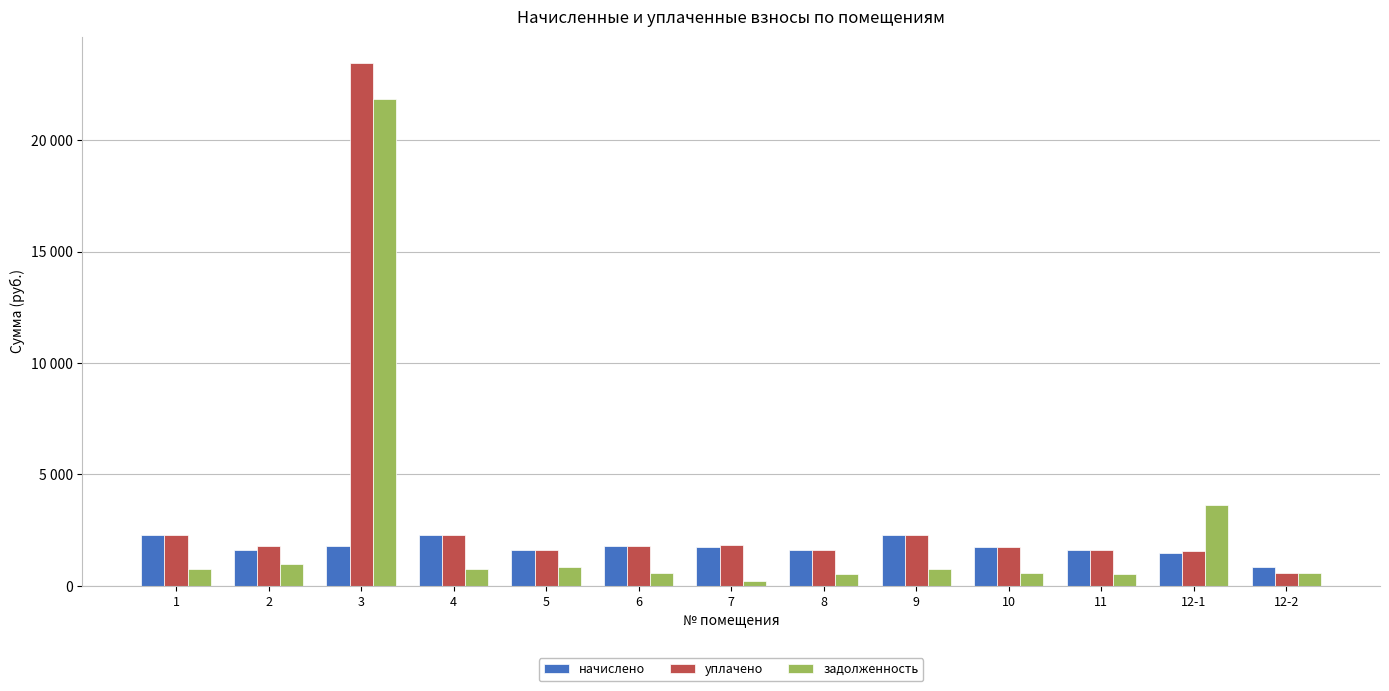

At which label does начислено reach its minimum?

12-2